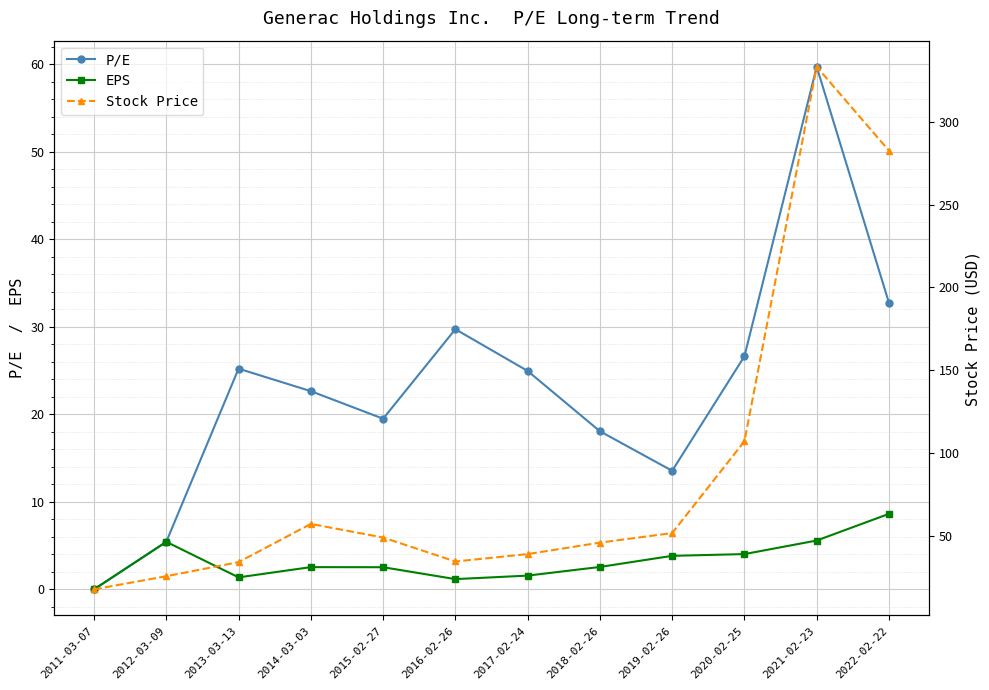

What is the difference between the second highest and minimum values in the P/E series?

32.7